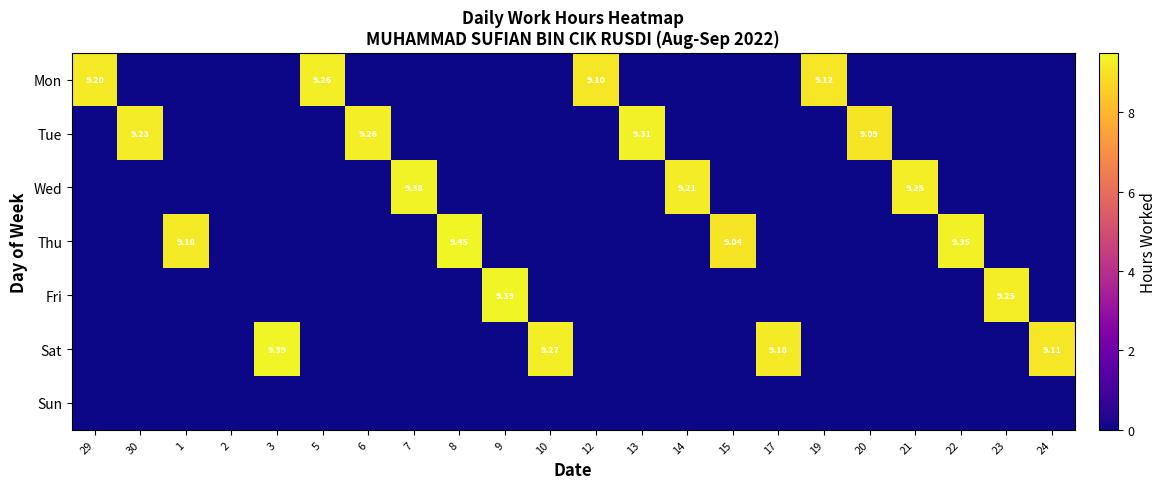

Count the number of categories in the chart.

22